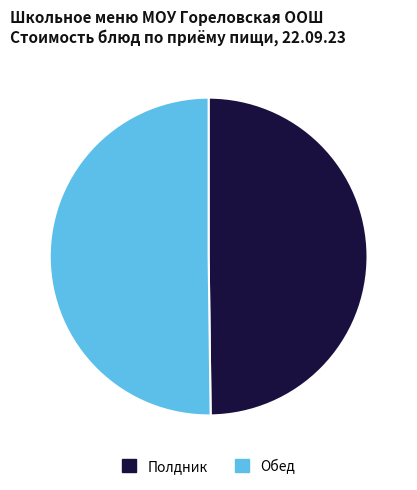

Do Полдник and Обед together represent more than half of the pie?

Yes